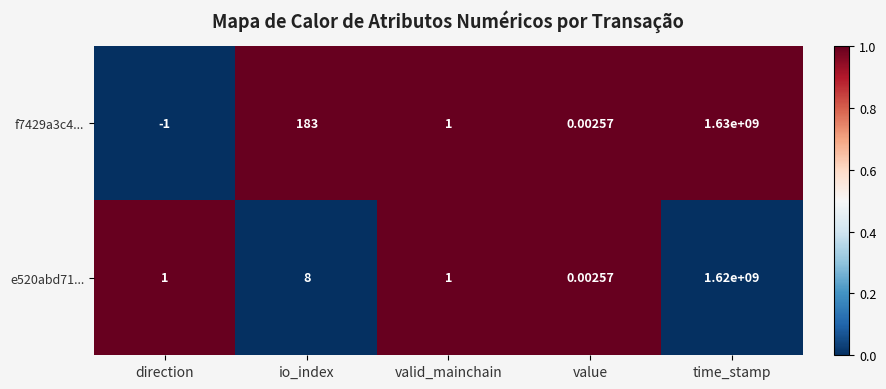

How many data points does each series have?

5